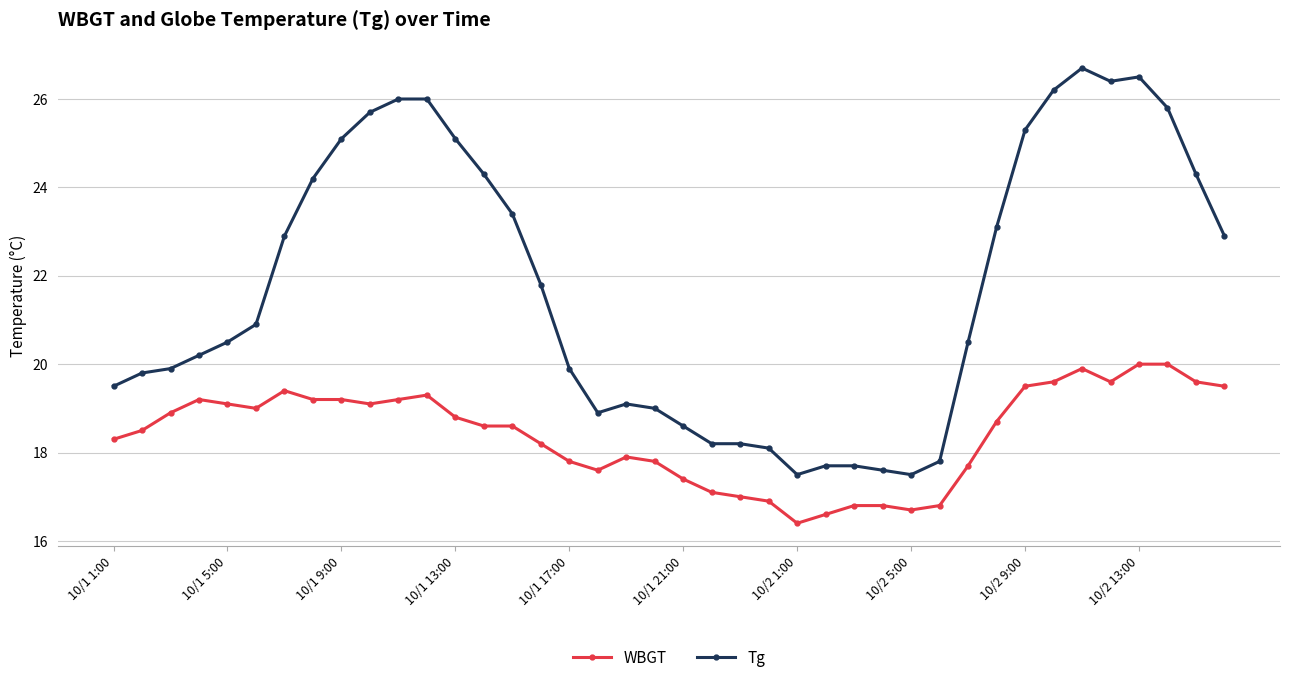

At how many categories does at least one series exceed 16?

40